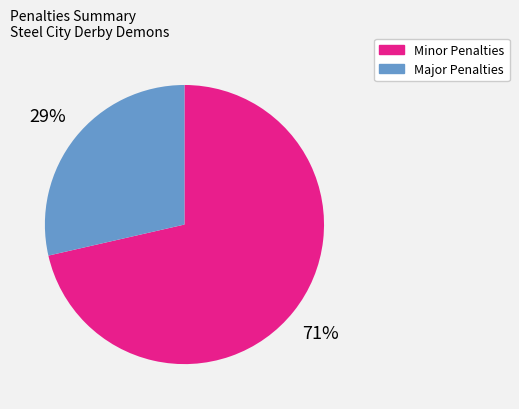

Is there a majority slice in this chart?

Yes